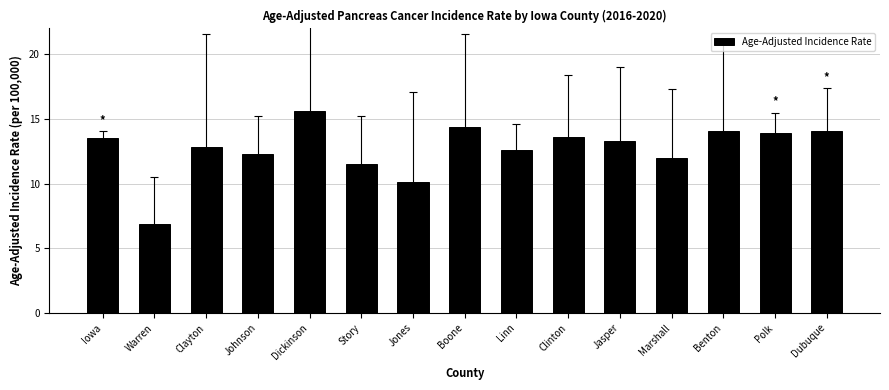

Which label corresponds to the largest value in the chart?

Dickinson